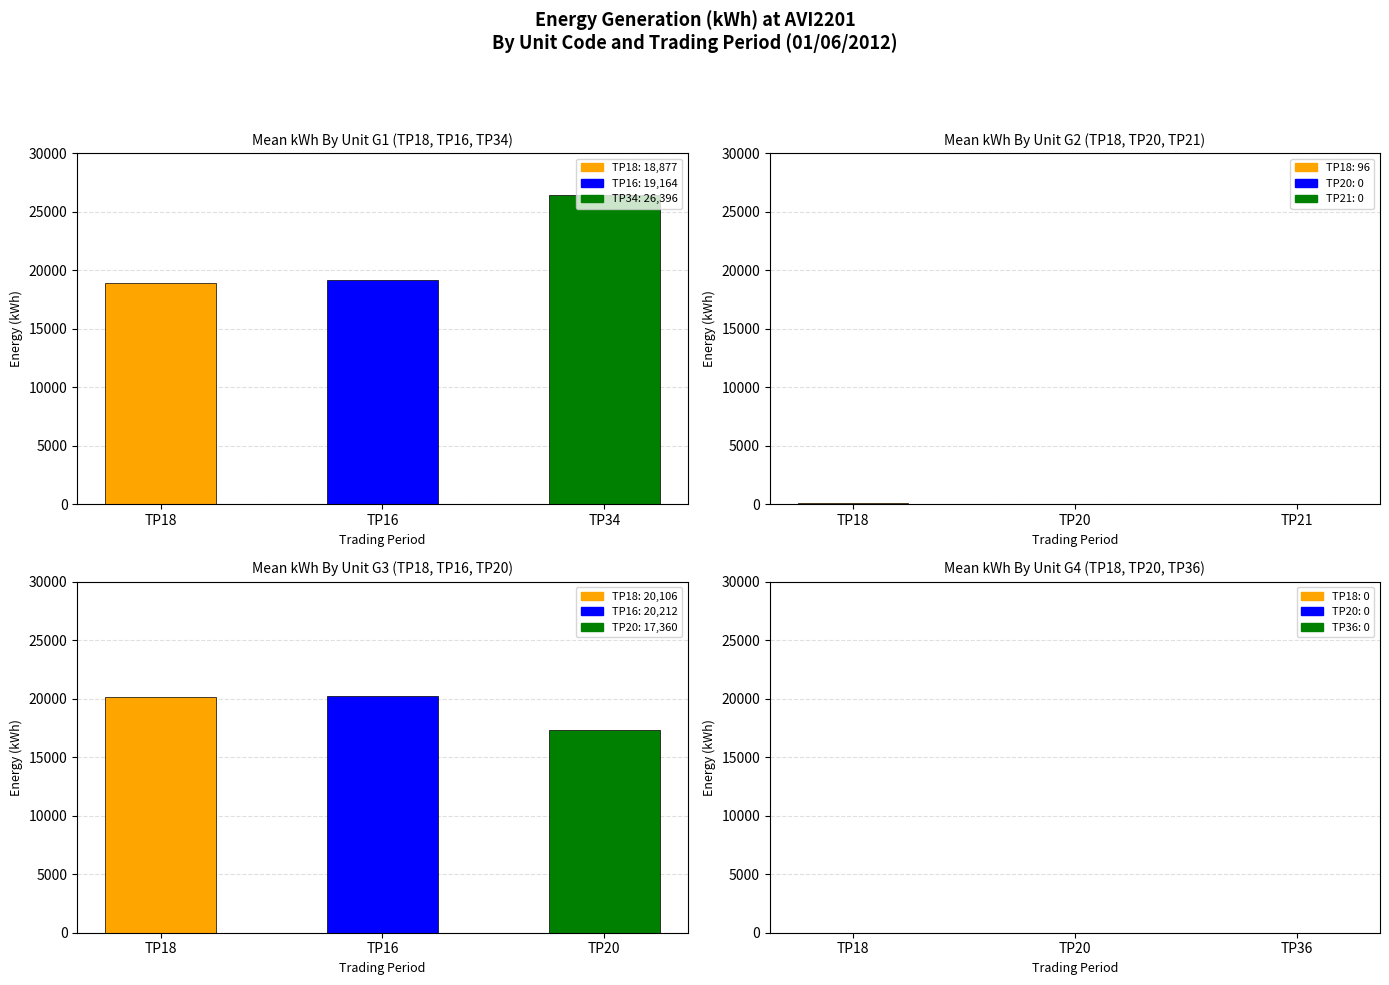

Are the bars grouped side by side (vs. stacked)?

Yes